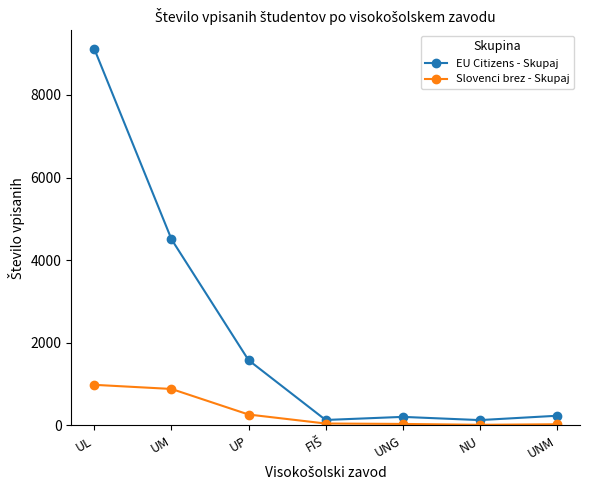

True or false: Slovenci brez - Skupaj and EU Citizens - Skupaj cross at least once.

False